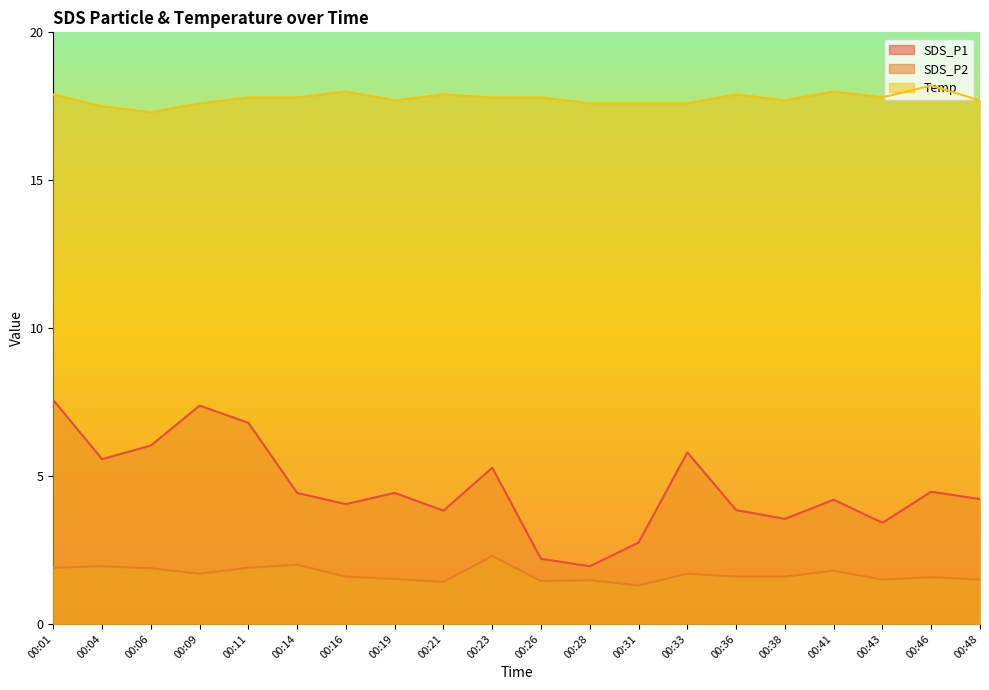

What is the difference between the highest and lowest values at 00:31?

16.3